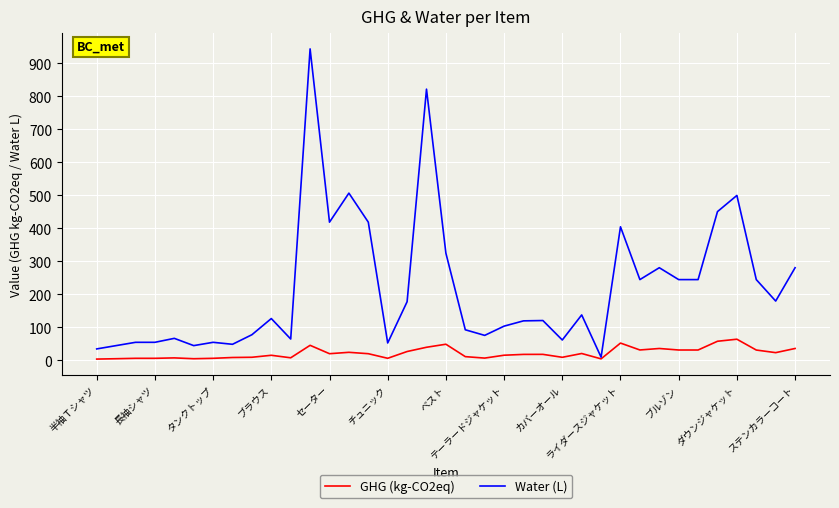

Which series has the largest range (max minus min)?

Water (L)